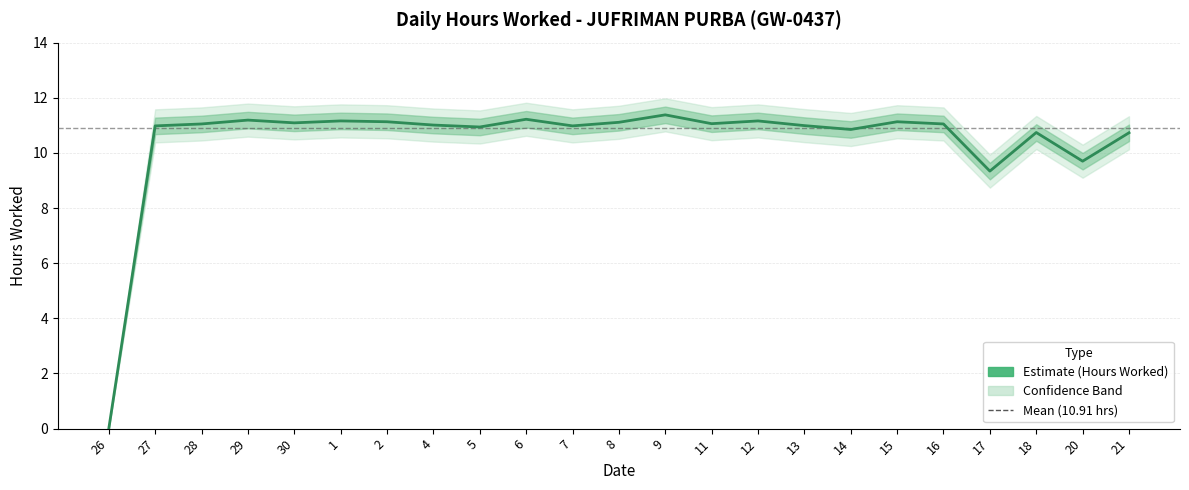

What is the label of the 17th point from the right?

2